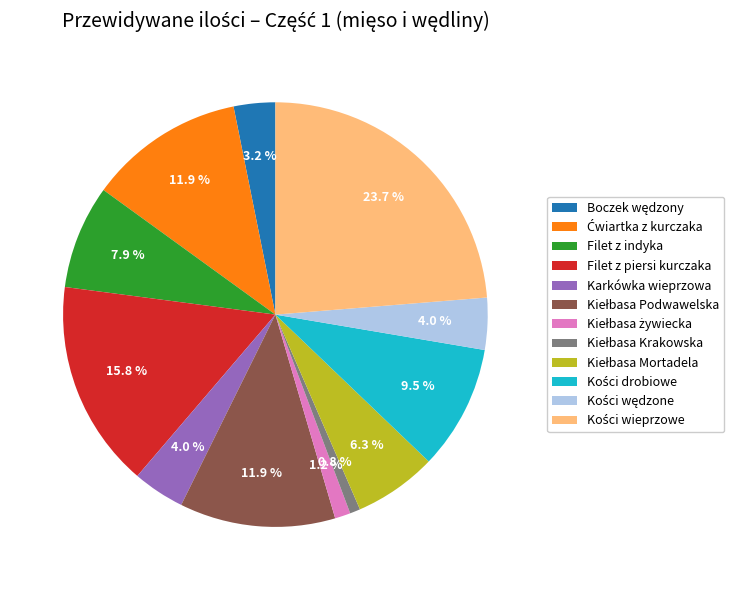

How much of the chart is everything except Filet z piersi kurczaka?

84.2%